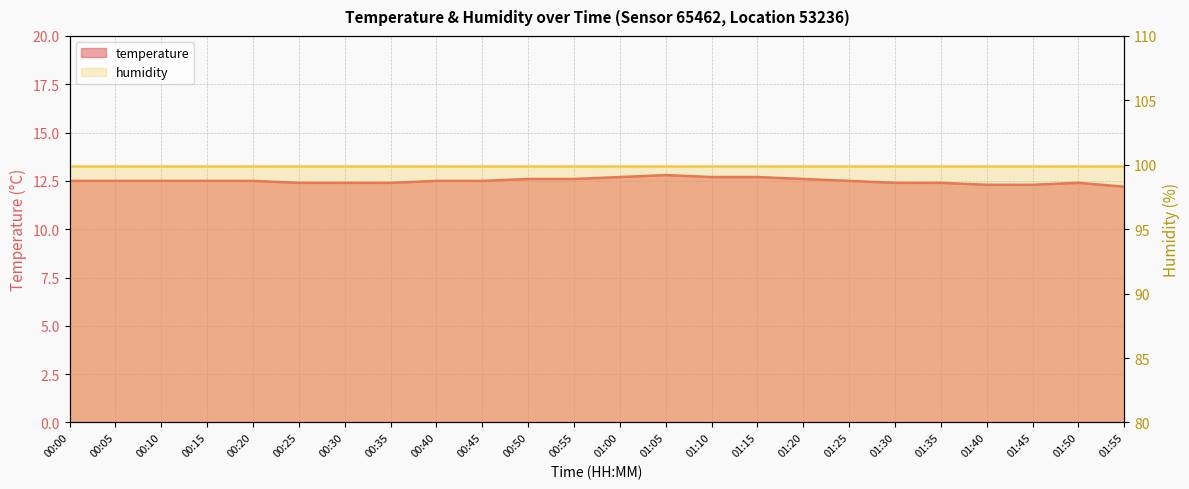

Reading left to right, transcribe all the data shown in this chart.

00:00=12.5	00:05=12.5	00:10=12.5	00:15=12.5	00:20=12.5	00:25=12.4	00:30=12.4	00:35=12.4	00:40=12.5	00:45=12.5	00:50=12.6	00:55=12.6	01:00=12.7	01:05=12.8	01:10=12.7	01:15=12.7	01:20=12.6	01:25=12.5	01:30=12.4	01:35=12.4	01:40=12.3	01:45=12.3	01:50=12.4	01:55=12.2